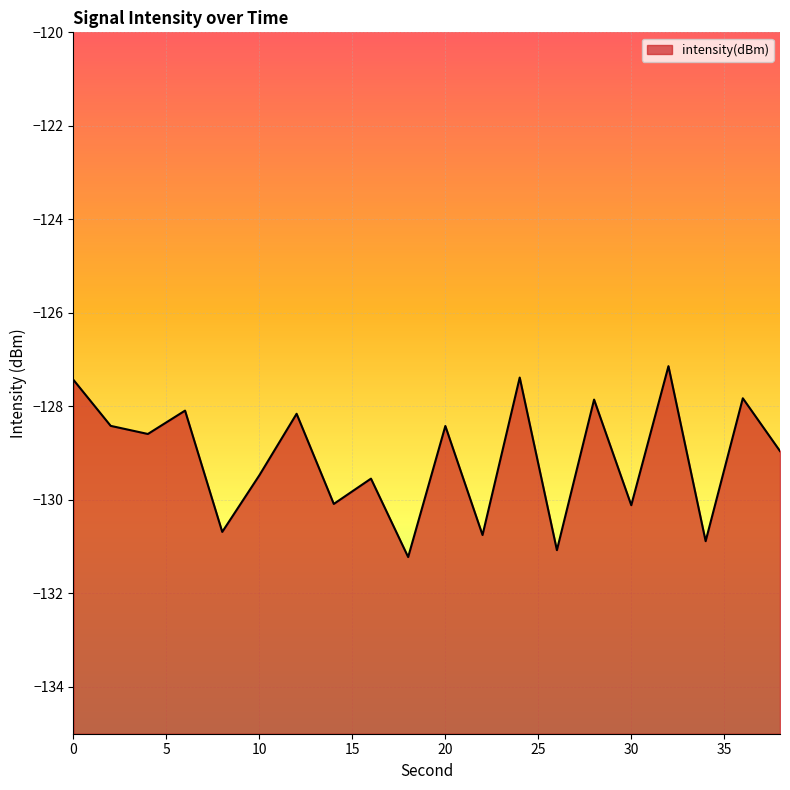

What is the sum of all values?

-2582.1